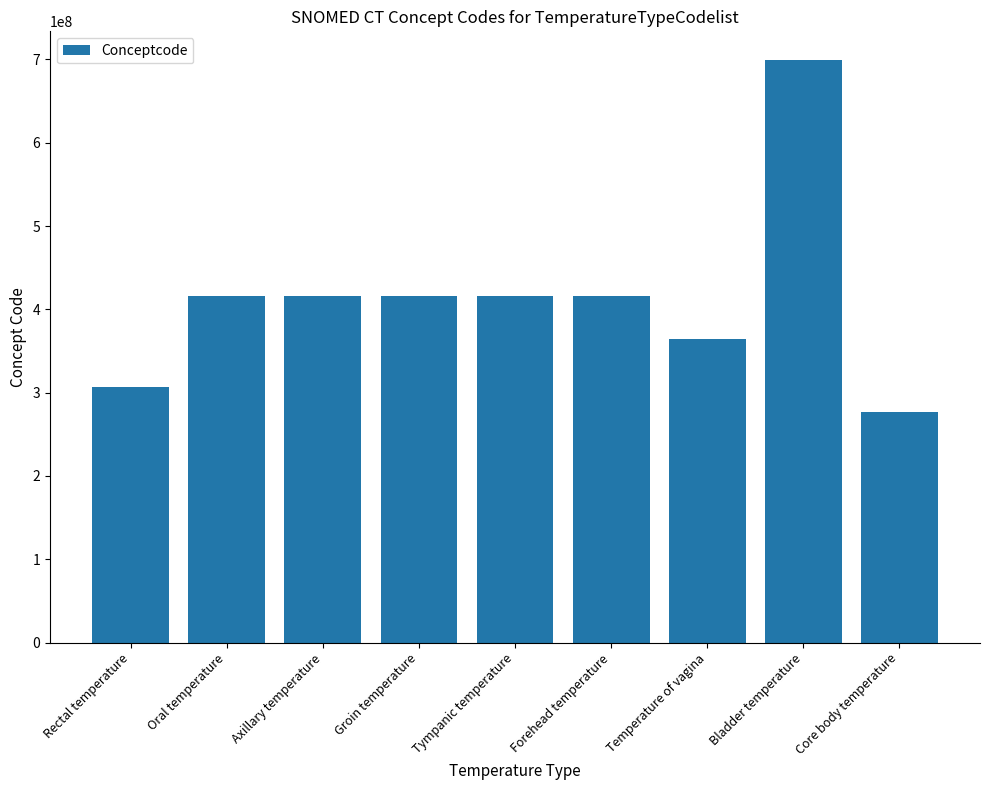

At which category does the chart reach its minimum across all series?

Core body temperature